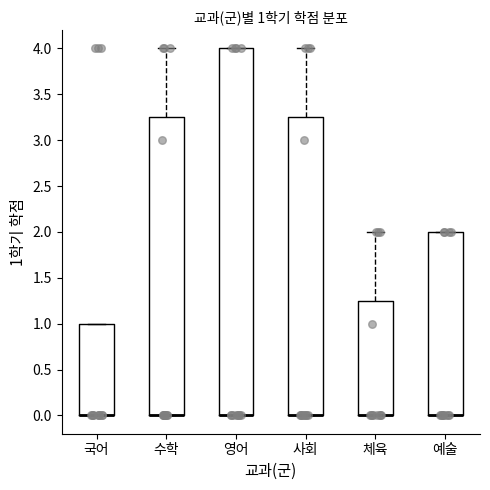

Which box is the tallest, from its lower edge to its upper edge?

영어